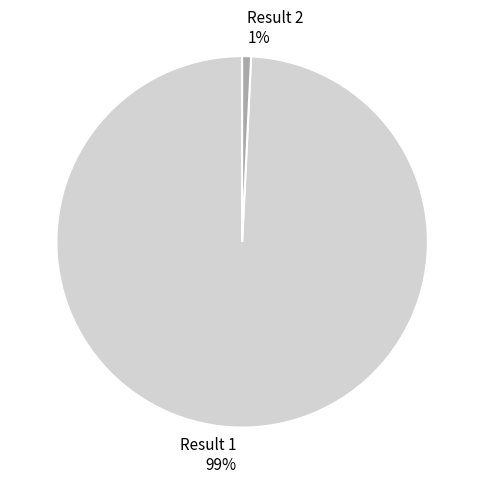

What is the smallest slice in the pie chart?

Result 2